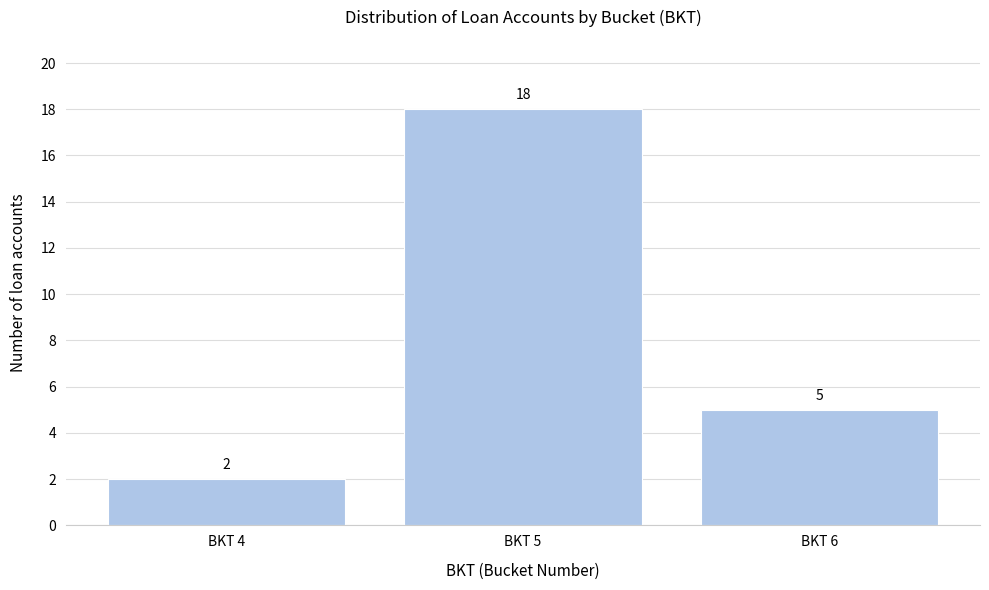

Reading left to right, list all the values displayed in this chart.

BKT 4=2	BKT 5=18	BKT 6=5